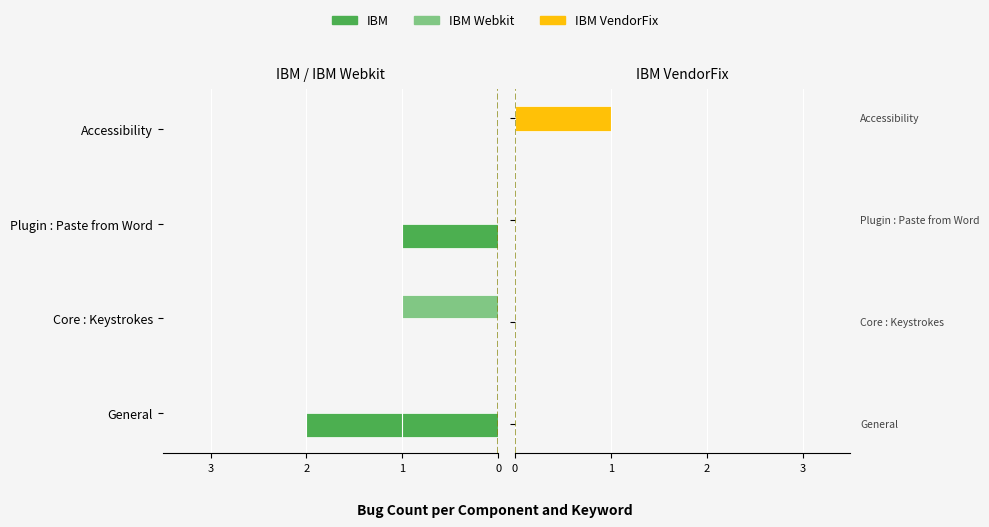

Rank the categories by IBM VendorFix value from highest to lowest.

0, 3, 2, 1